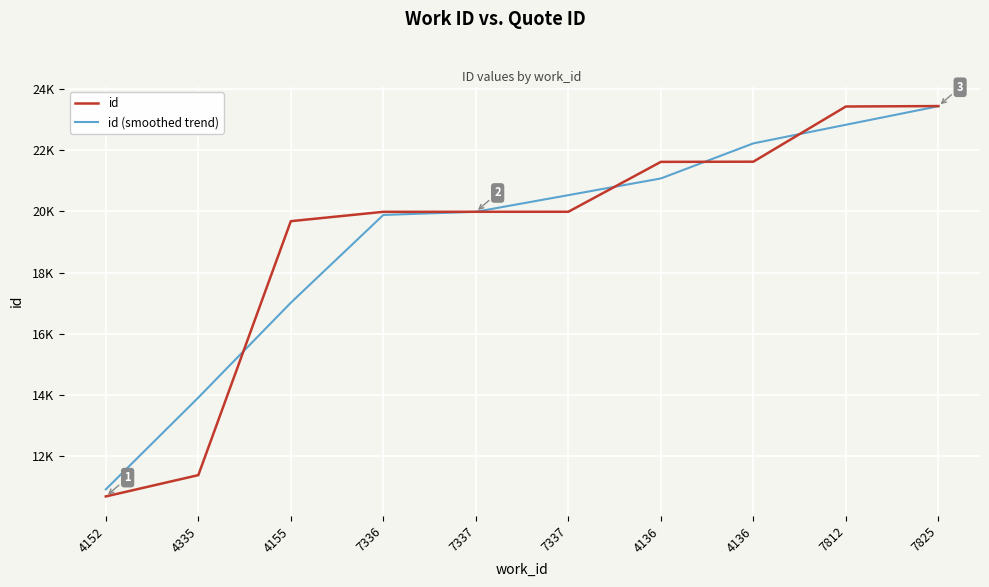

Rank the series by their average value, from highest to lowest.

id, id (smoothed trend)